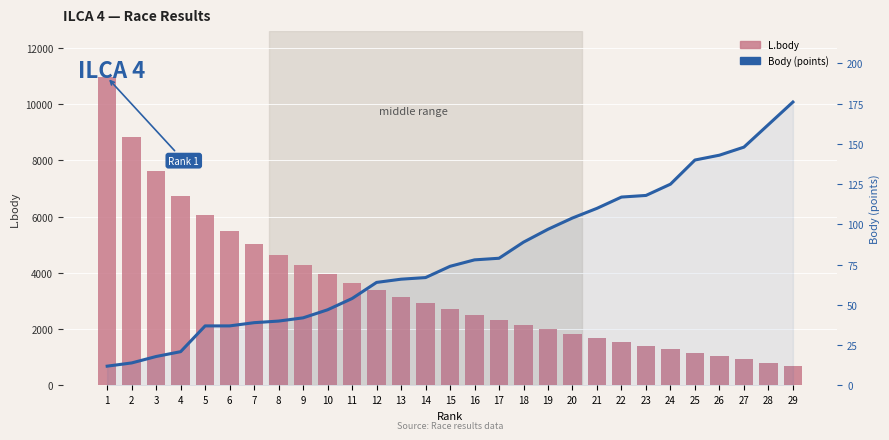

What is the lowest value of the L.body series?

707